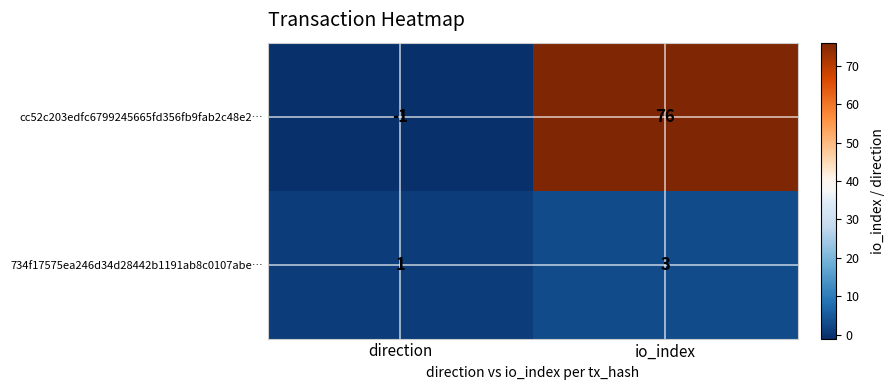

Rank the series at direction from highest to lowest value.

734f17575ea246d34d28442b1191ab8c0107abe…, cc52c203edfc6799245665fd356fb9fab2c48e2…